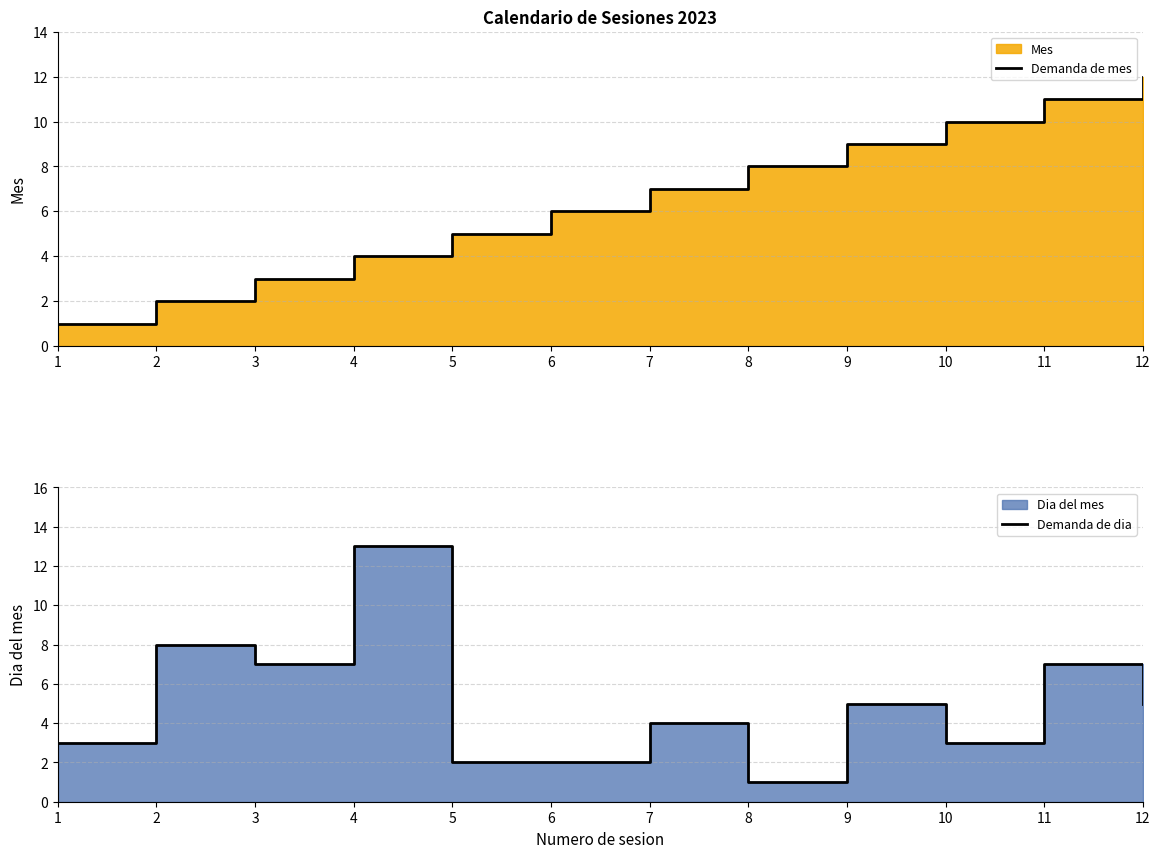

What is the total value across all series at 1?

4